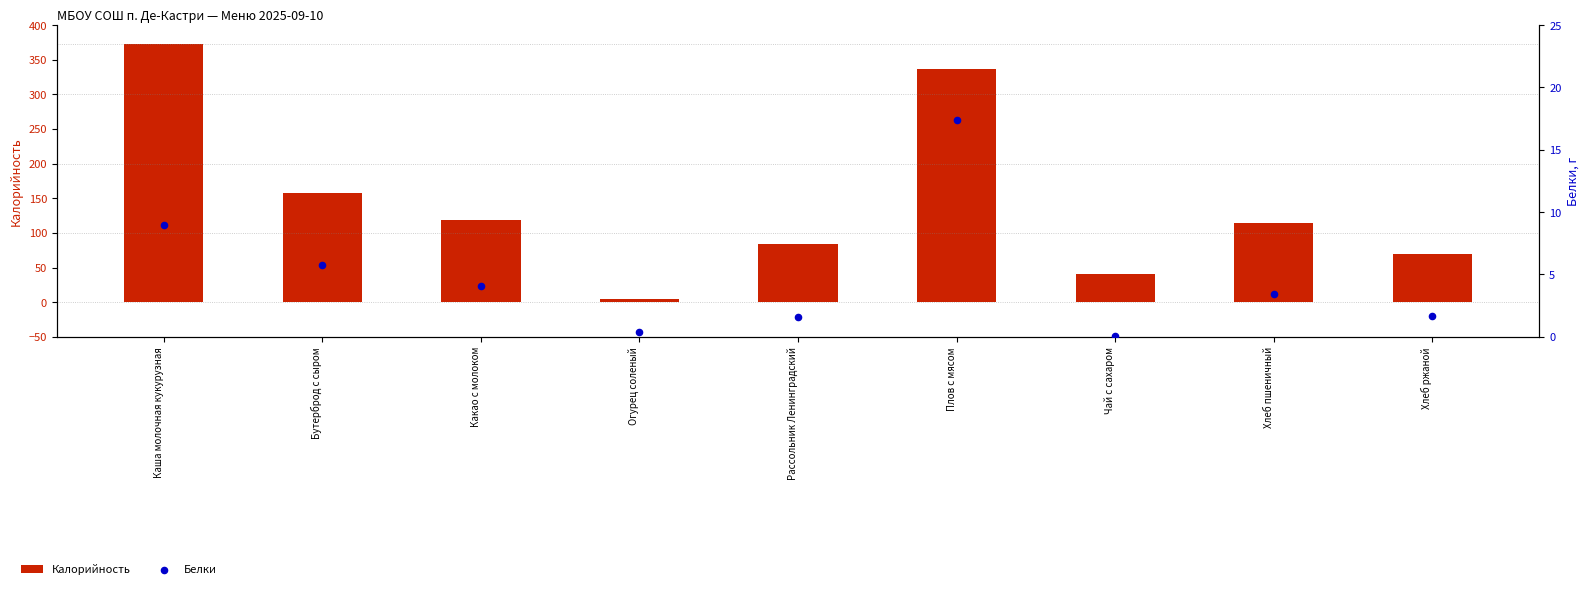

Which series reaches the minimum Y coordinate?

Белки